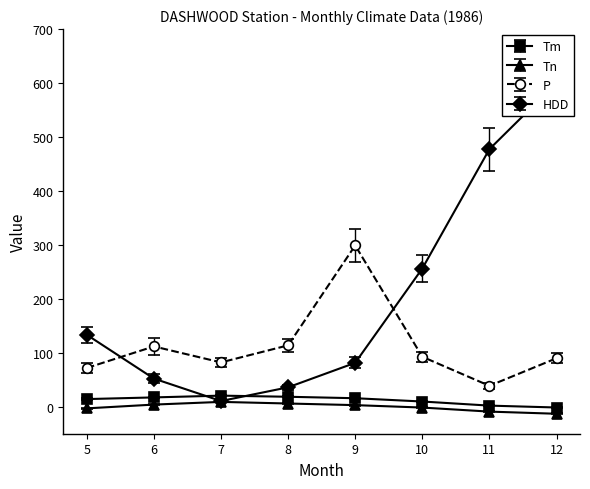

How many interior local valleys does the HDD series have?

1